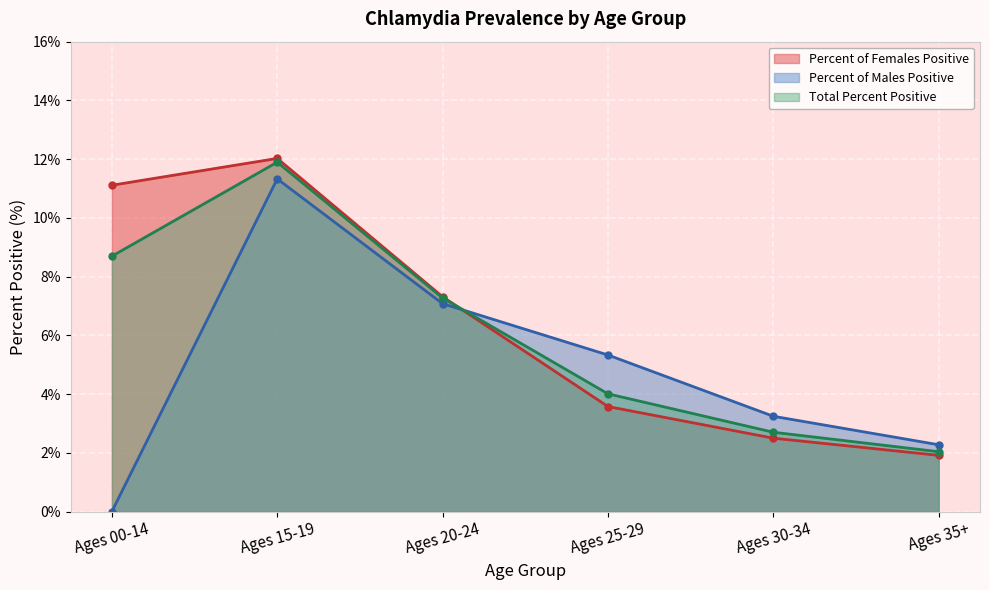

What is the sum of all Percent of Males Positive values?

29.3